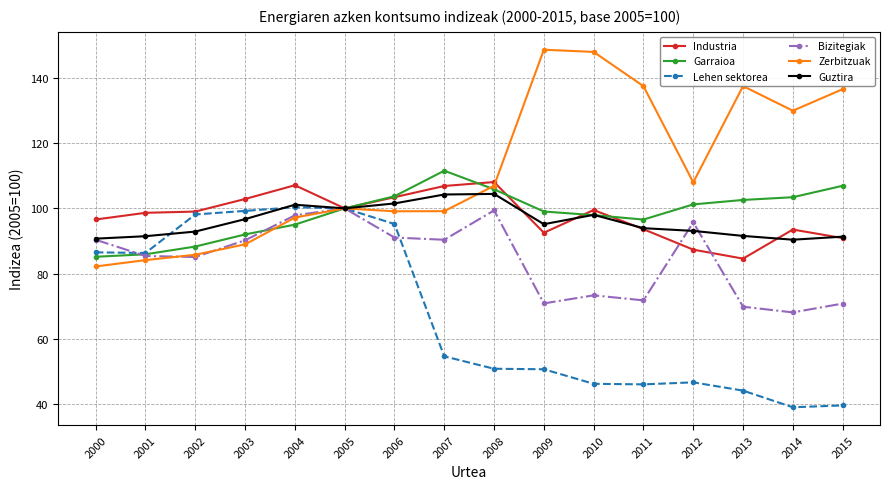

What is the maximum value for Bizitegiak?

100.0